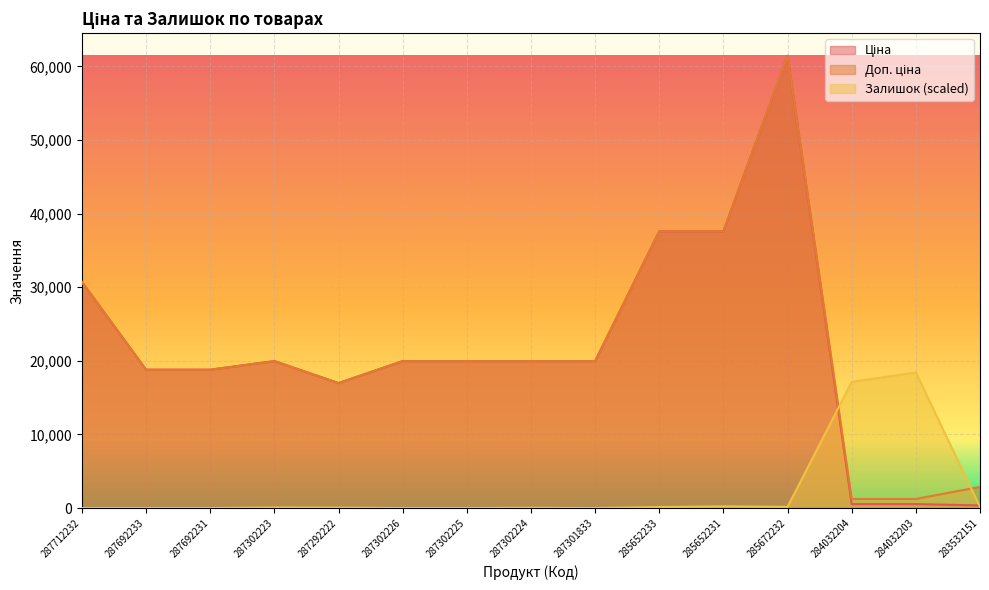

Which series has the largest range (max minus min)?

Ціна